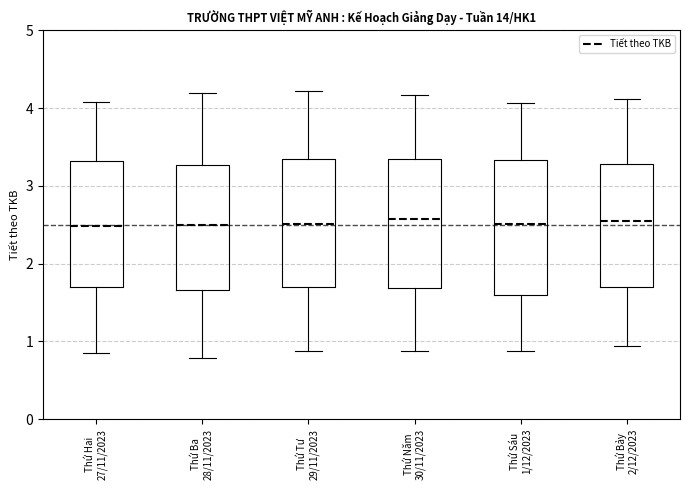

Reading left to right, transcribe this box plot: for each box, give where its median line is, the range the box spans, and where its two whiskers end, as read against the y-axis. The values are not printed on the chart, so give them approximately, as read against the axis.

Thứ Hai 27/11/2023: median 2.5, box 1.7 to 3.3, whiskers 0.8 to 4.1
Thứ Ba 28/11/2023: median 2.5, box 1.7 to 3.3, whiskers 0.8 to 4.2
Thứ Tư 29/11/2023: median 2.5, box 1.7 to 3.3, whiskers 0.9 to 4.2
Thứ Năm 30/11/2023: median 2.6, box 1.7 to 3.3, whiskers 0.9 to 4.2
Thứ Sáu 1/12/2023: median 2.5, box 1.6 to 3.3, whiskers 0.9 to 4.1
Thứ Bảy 2/12/2023: median 2.5, box 1.7 to 3.3, whiskers 0.9 to 4.1